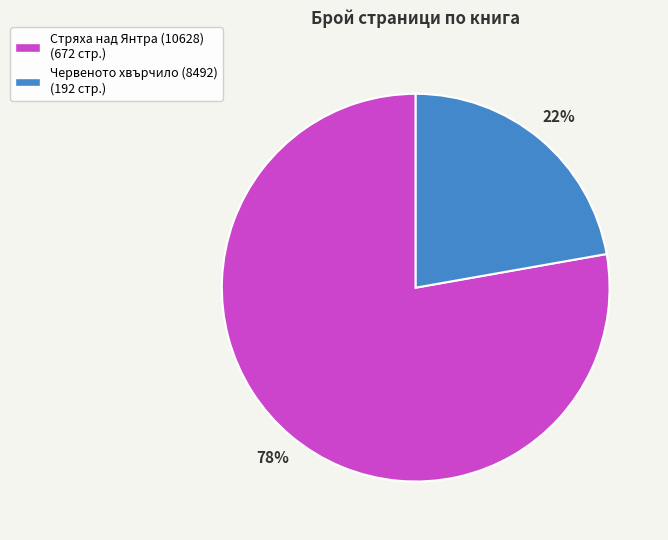

The Червеното хвърчило (8492) slice represents 33% of the pie. True or false?

False